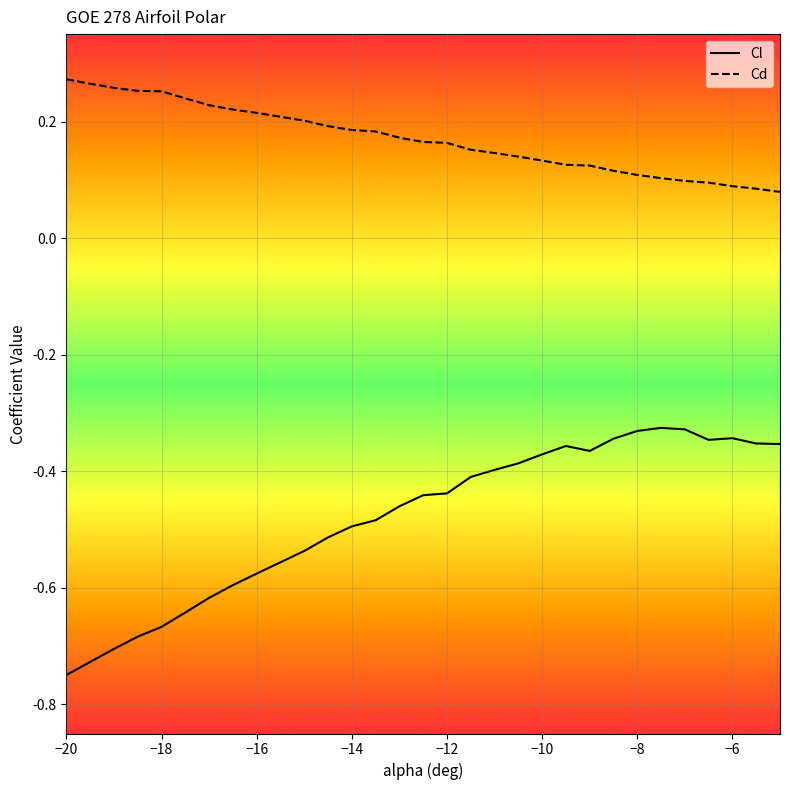

What is the sum of the Cl values at -16 and -9.5?

-0.9